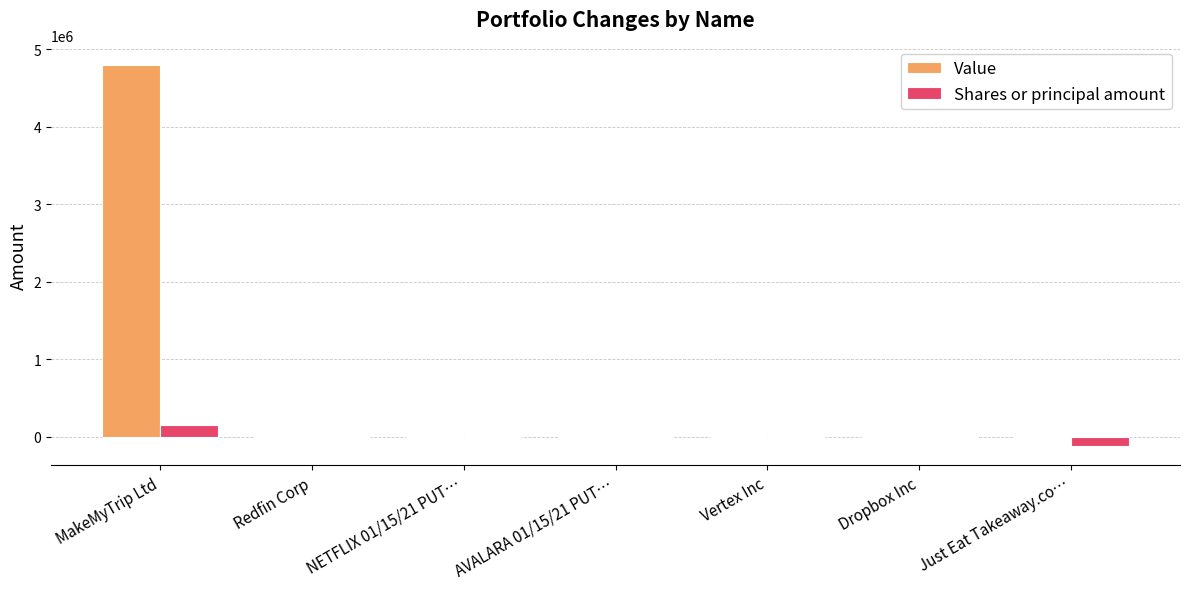

Which series has the largest range (max minus min)?

Value